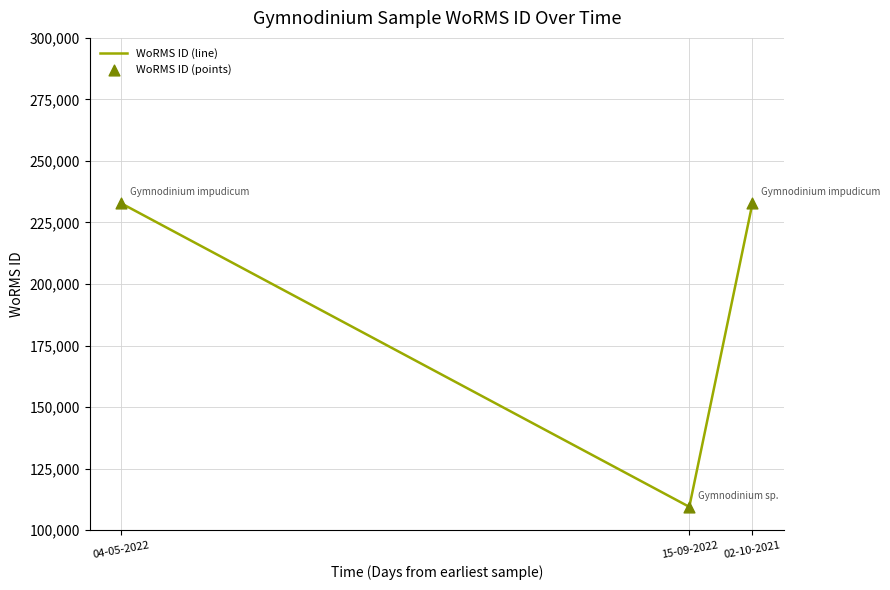

Approximately how many times larger is the value at 15-09-2022 compared to 04-05-2022?

0.5